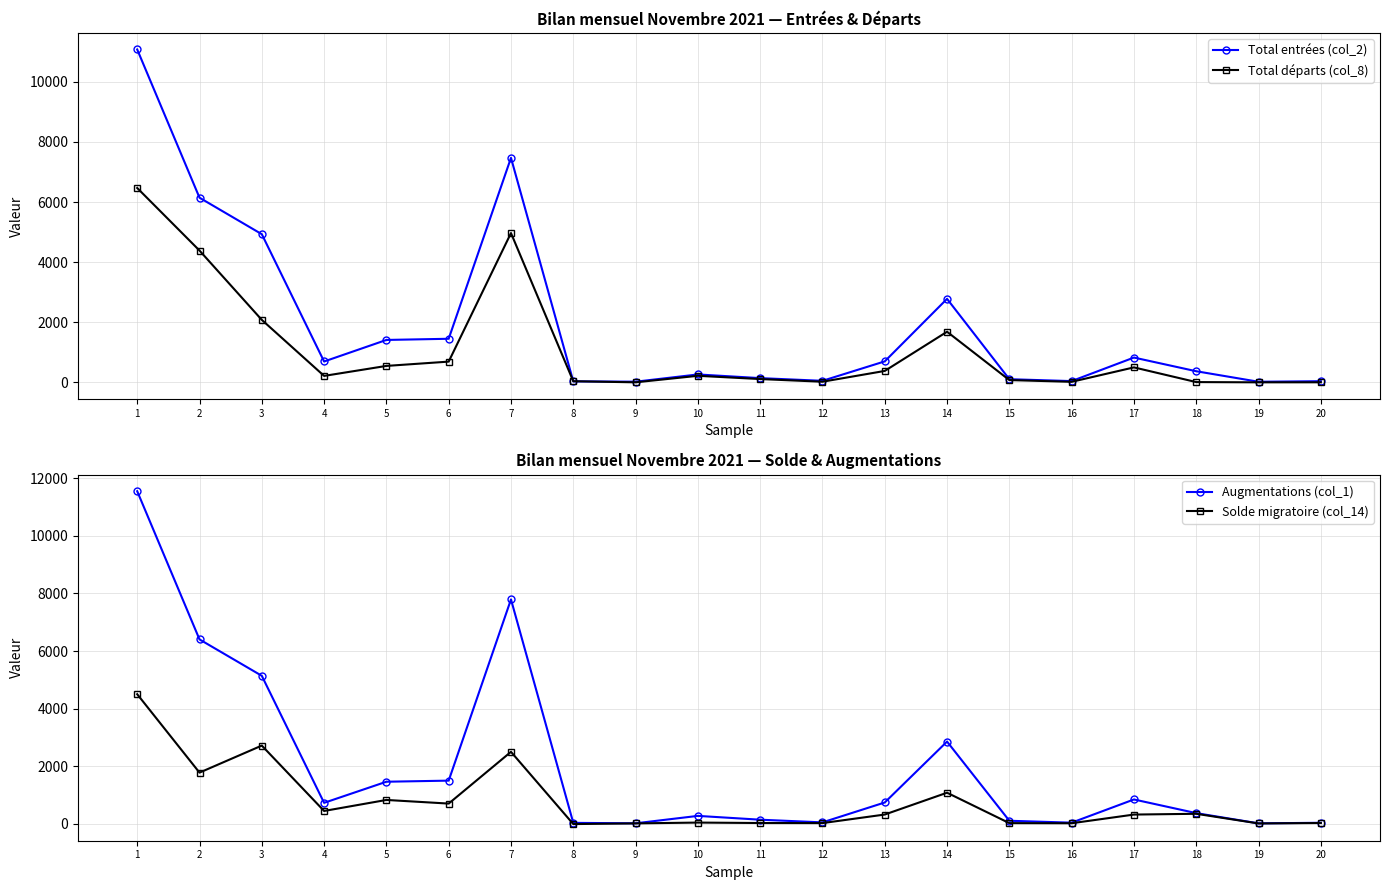

In Solde migratoire (col_14), how many points are higher than both neighbors (excluding endpoints)?

6